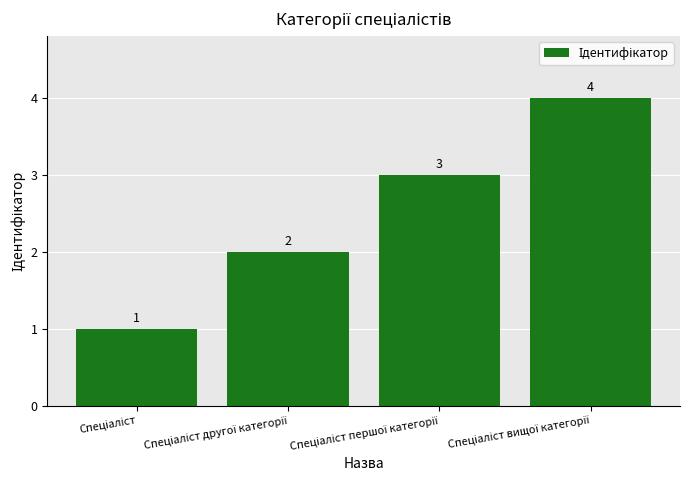

What is the difference between the maximum and minimum values?

3